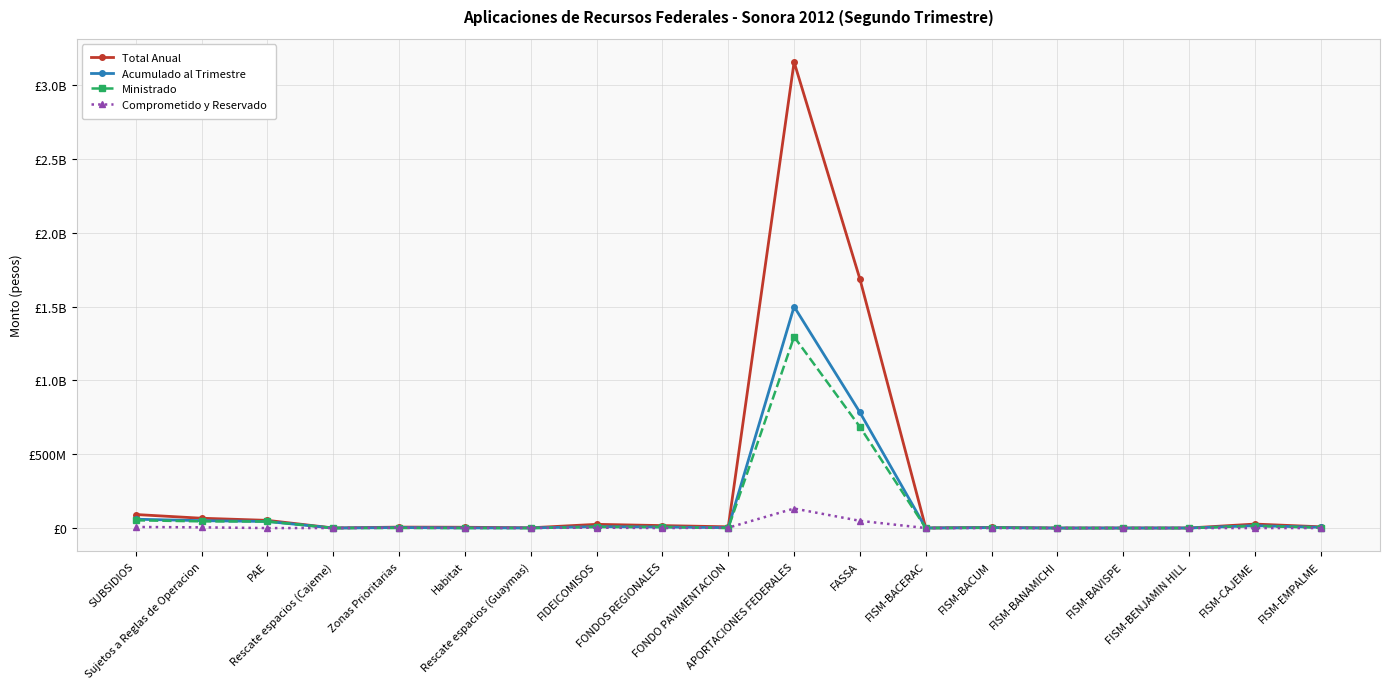

What is the difference between the second highest and minimum values in the Ministrado series?

685503314